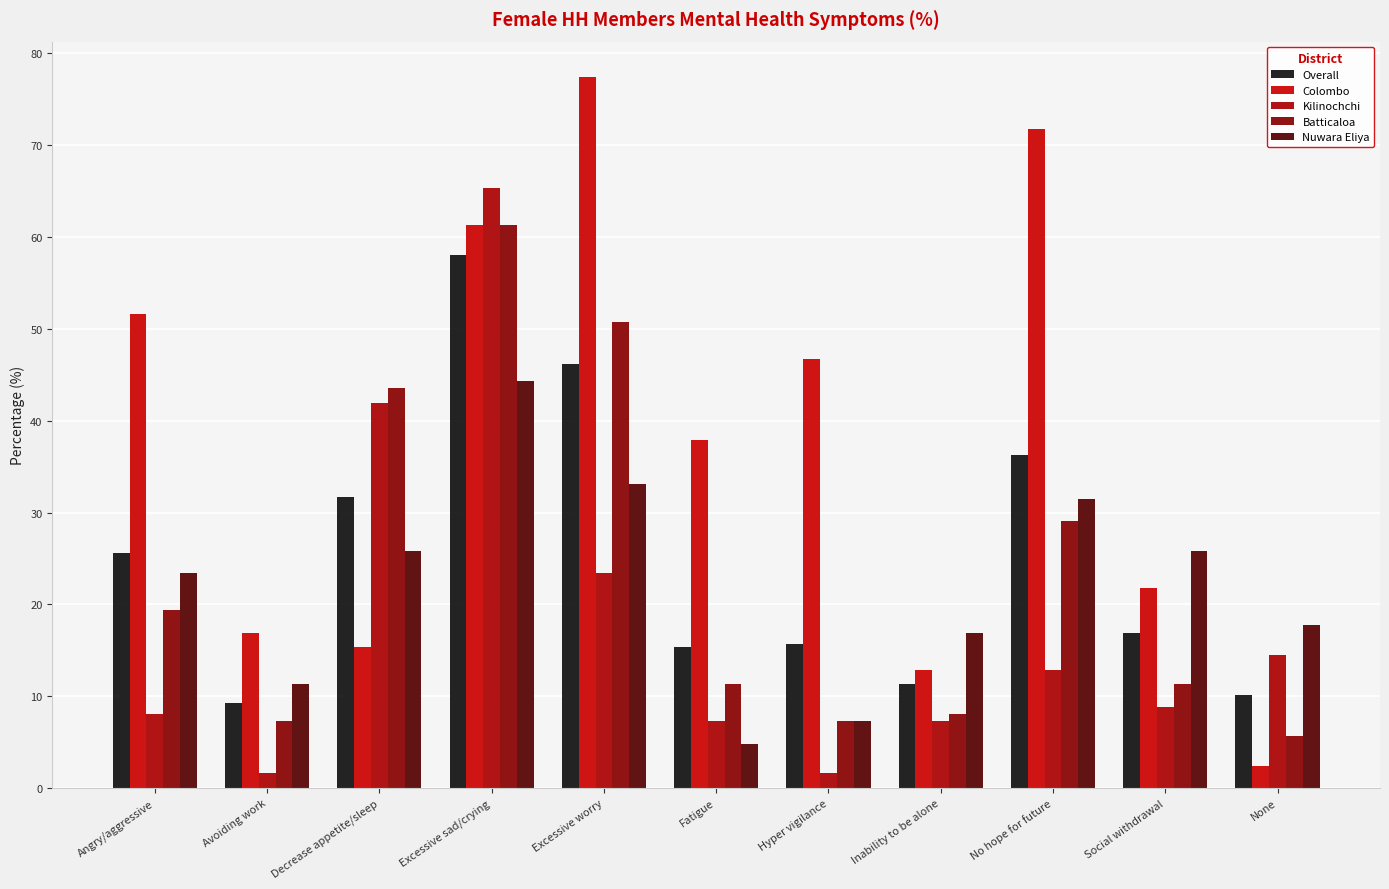

How many distinct data groups are displayed?

5